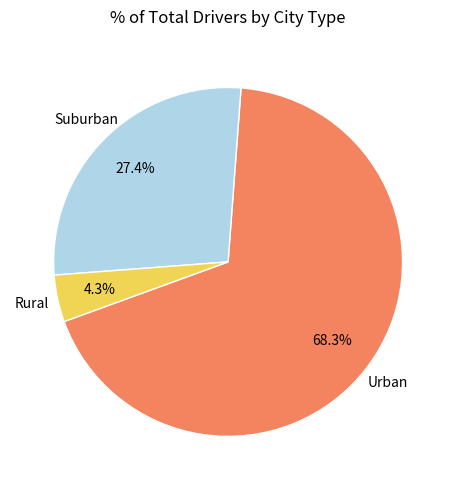

Count the number of slices in the pie.

3